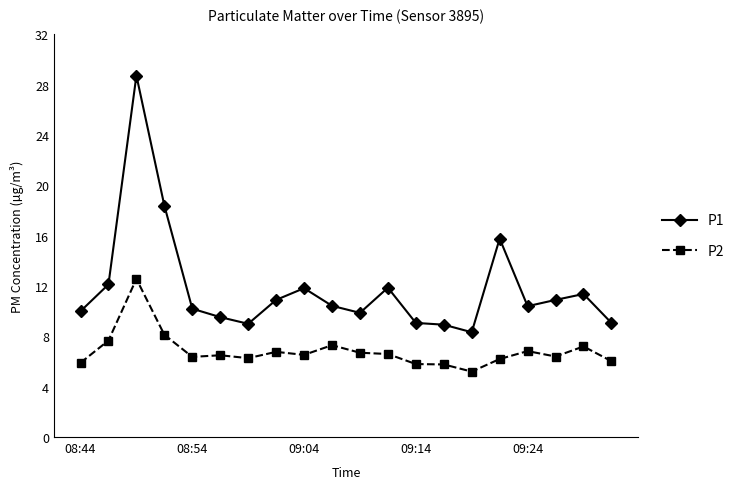

Which series has the largest range (max minus min)?

P1